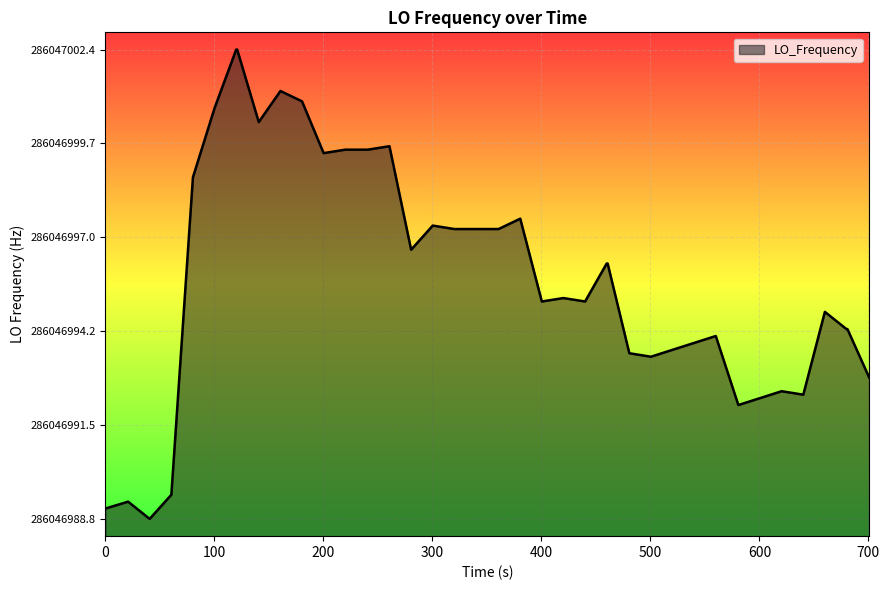

Reading left to right, extract all data points from this chart.

0.3	0.5	0.0	0.7	9.9	11.9	13.6	13.6	11.5	12.4	12.1	10.6	10.7	10.7	10.8	7.8	8.5	8.4	8.4	8.4	8.4	8.7	6.3	6.4	6.3	7.4	7.4	4.8	4.7	4.9	5.1	5.3	3.3	3.5	3.7	3.6	6.0	5.5	5.5	4.1